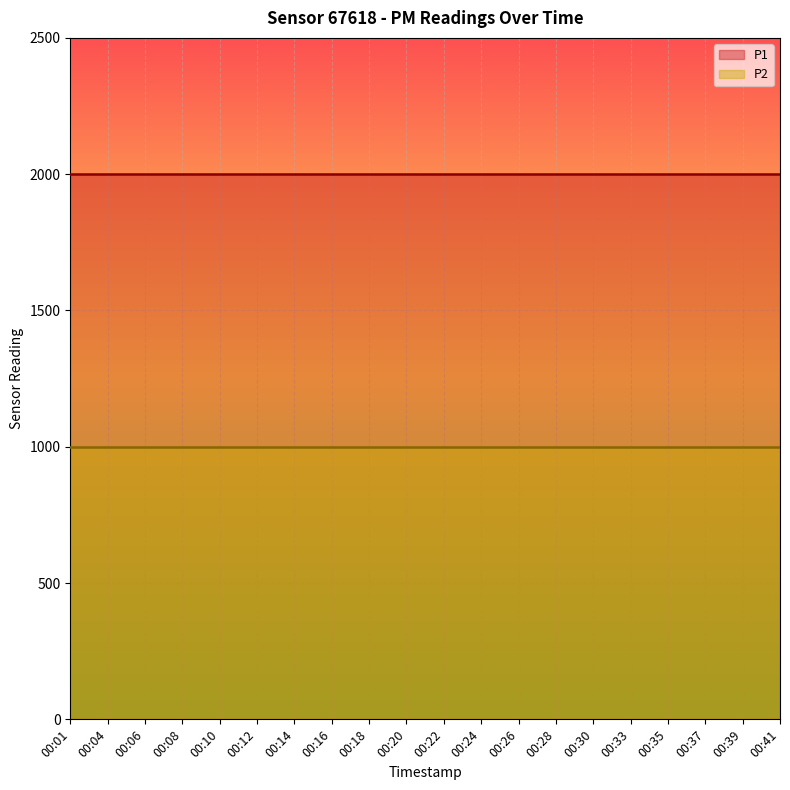

Reading left to right, transcribe all the data shown in this chart.

P1: 1999.9	1999.9	1999.9	1999.9	1999.9	1999.9	1999.9	1999.9	1999.9	1999.9	1999.9	1999.9	1999.9	1999.9	1999.9	1999.9	1999.9	1999.9	1999.9	1999.9
P2: 999.9	999.9	999.9	999.9	999.9	999.9	999.9	999.9	999.9	999.9	999.9	999.9	999.9	999.9	999.9	999.9	999.9	999.9	999.9	999.9